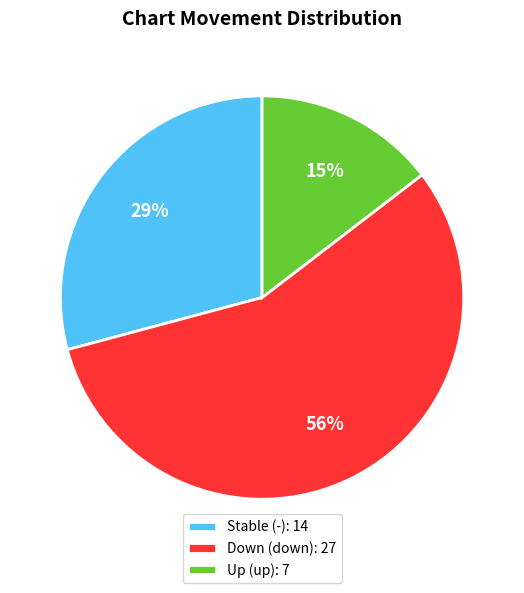

To the nearest percent, what is the combined percentage of Stable (-): 14 and Down (down): 27?

85%